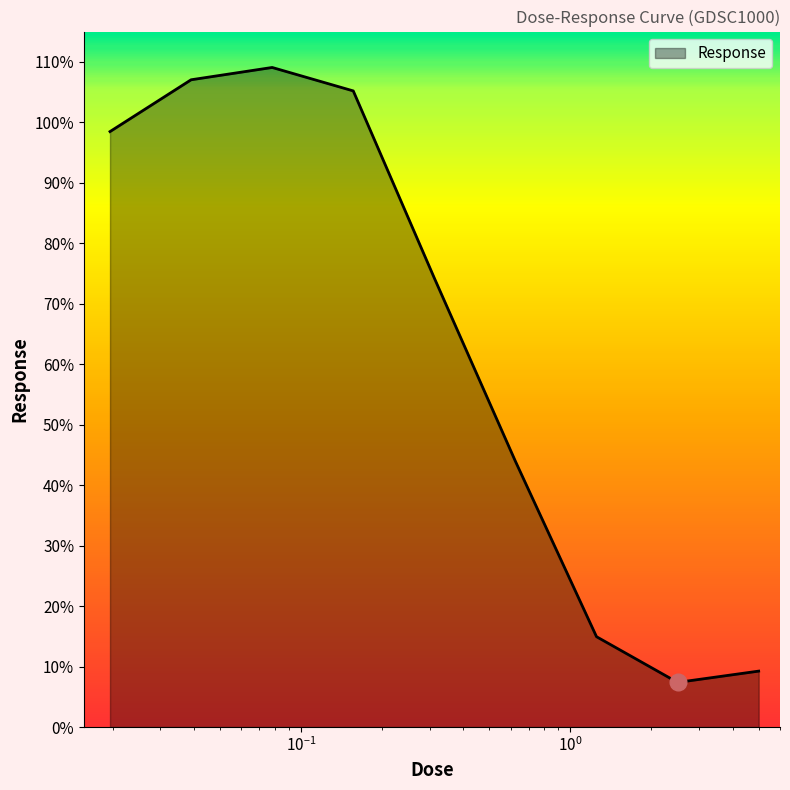

What is the greatest value displayed?

109.1